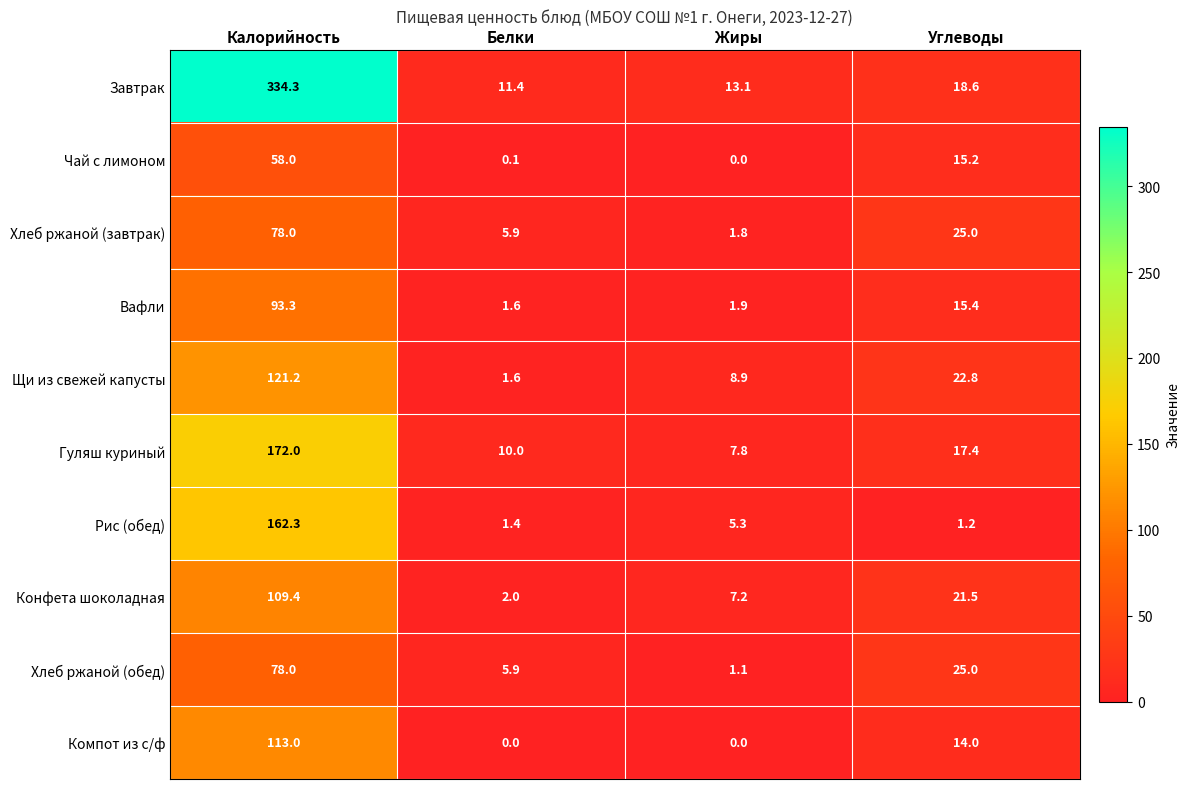

At which label does Гуляш куриный first exceed 17?

Калорийность